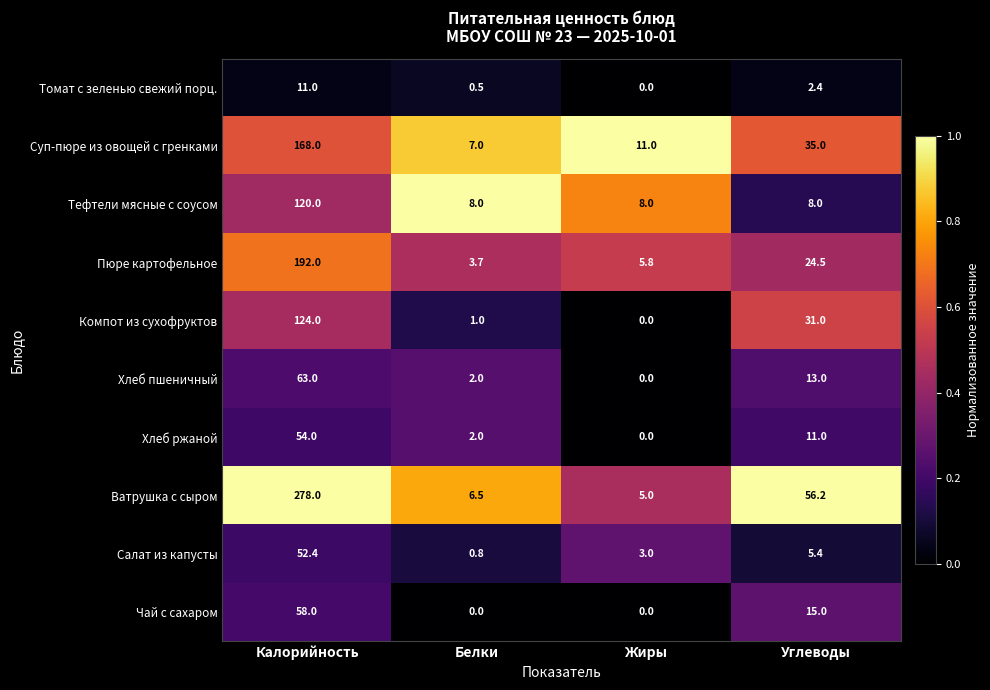

What is the spread (max minus min) of values at Углеводы?

53.8